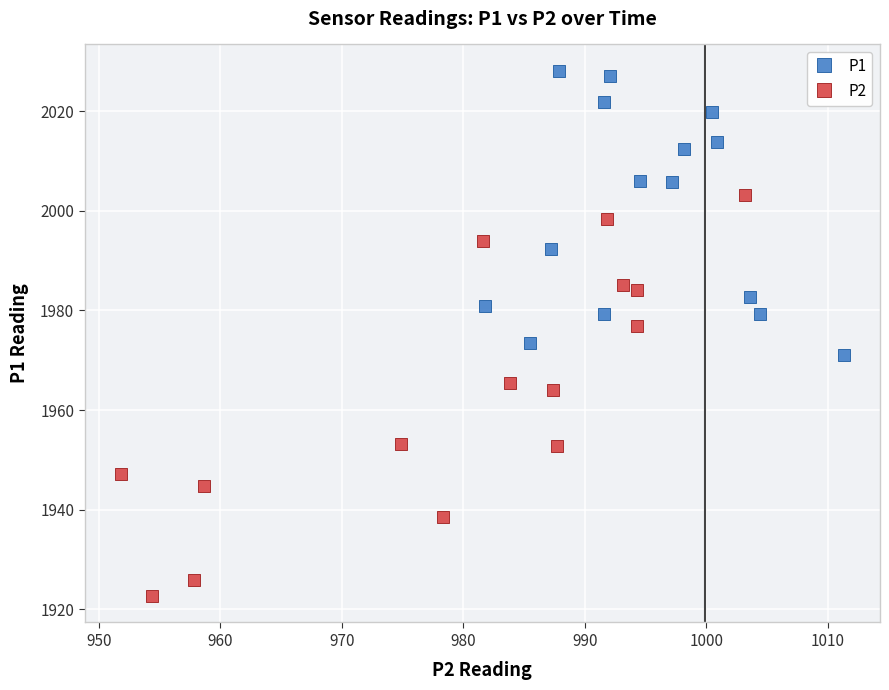

Which series reaches the maximum Y coordinate?

P1